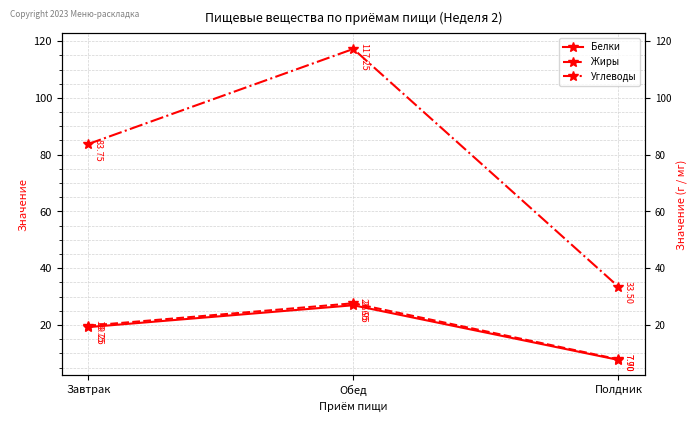

Is the value of Белки at Завтрак greater than the value of Жиры at Обед?

No